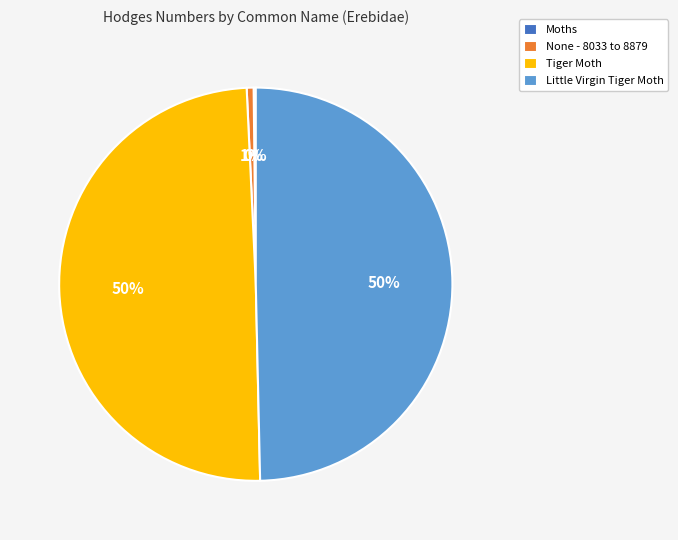

What percentage is the Little Virgin Tiger Moth slice, to the nearest percent?

50%